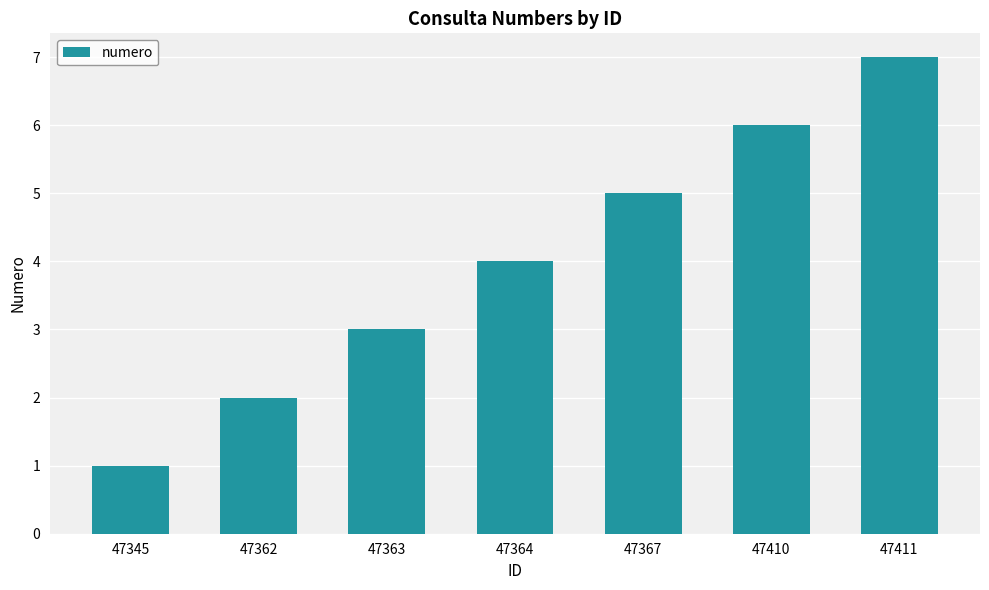

What is the value of the 2nd bar from the left?

2